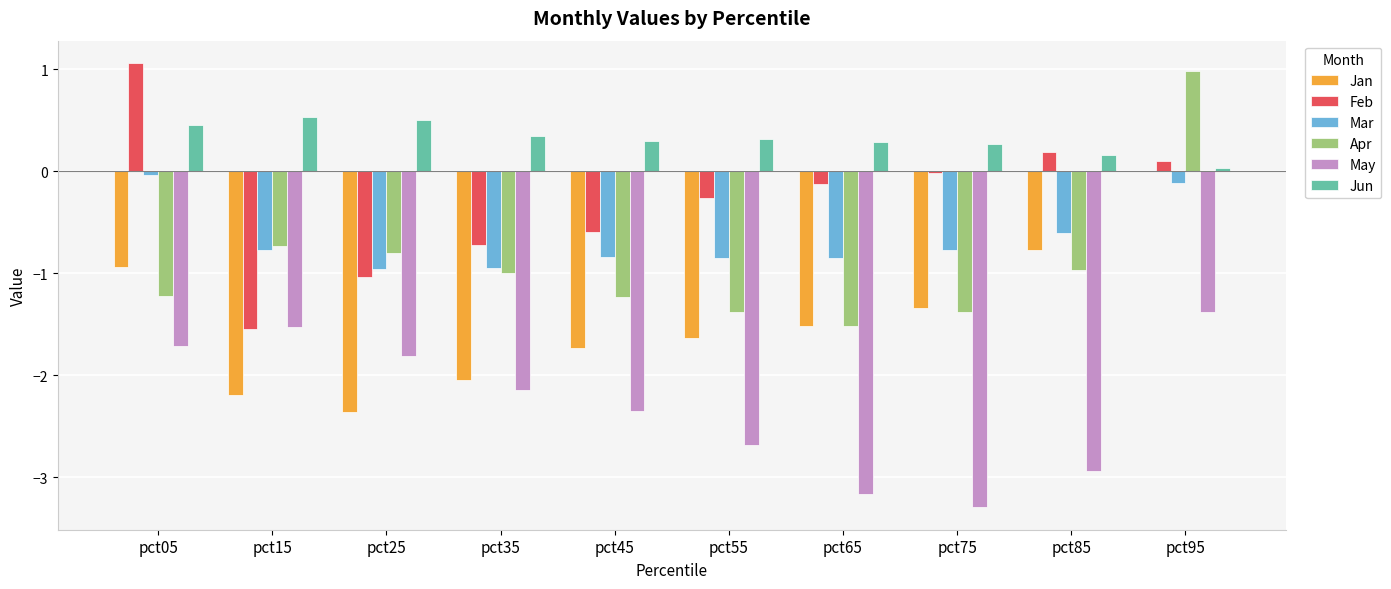

How many groups of bars are there?

10